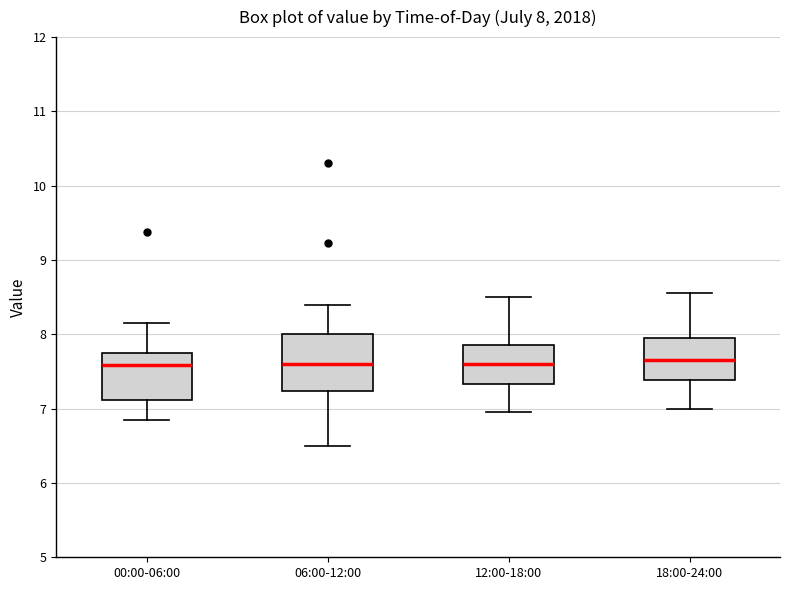

Comparing the boxes themselves (not the whiskers), which one is the tallest?

06:00-12:00